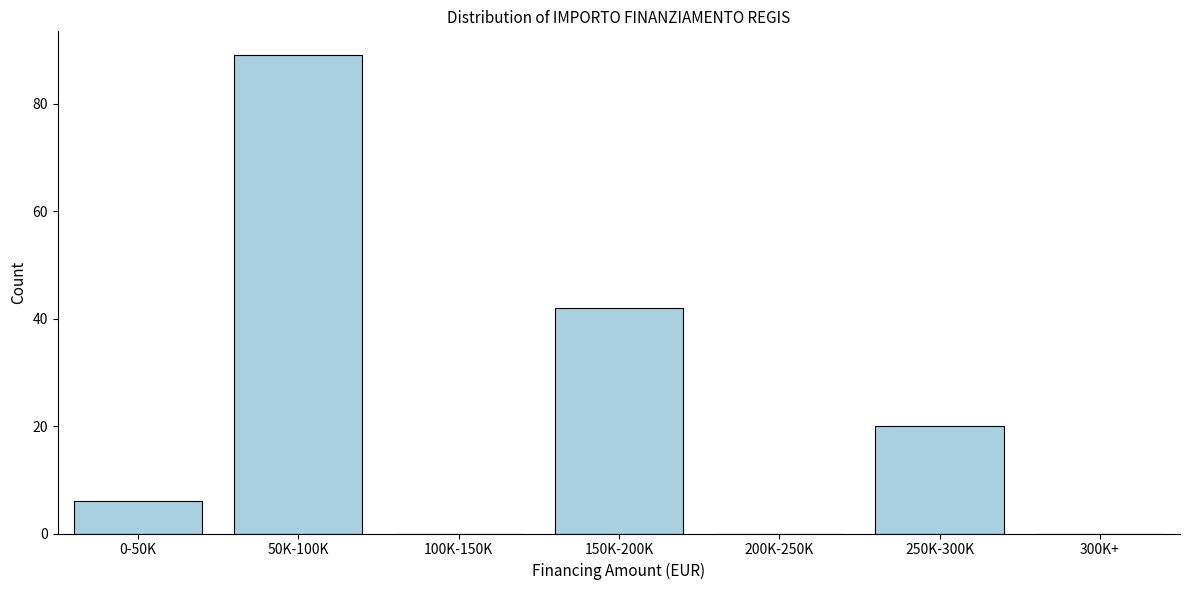

Reading left to right, transcribe all the data shown in this chart.

0-50K=6	50K-100K=89	100K-150K=0	150K-200K=42	200K-250K=0	250K-300K=20	300K+=0